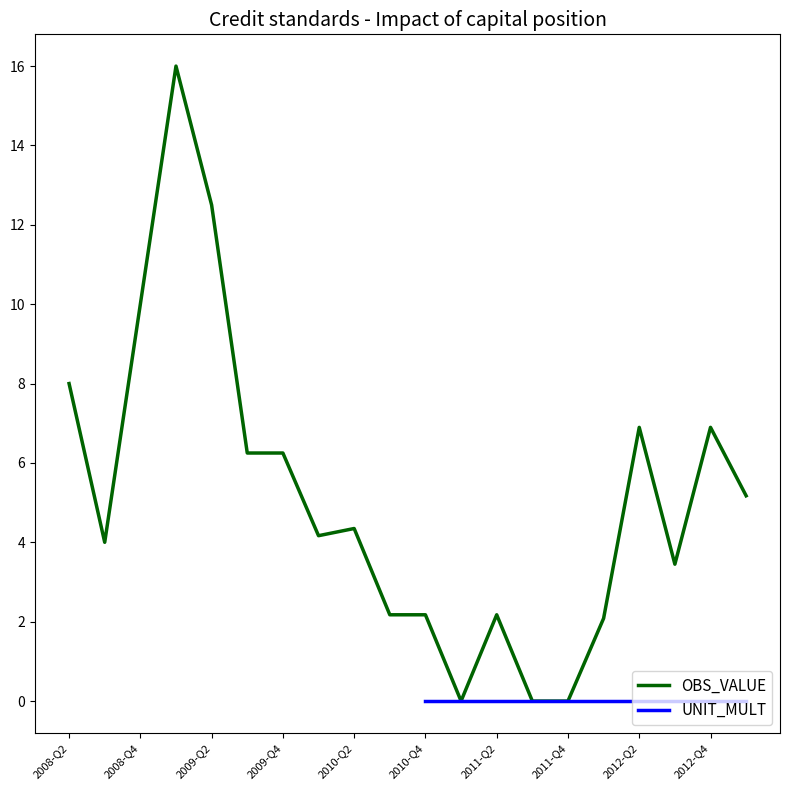

Reading left to right, extract all data points from this chart.

8.0	4.0	10.0	16.0	12.5	6.2	6.2	4.2	4.3	2.2	2.2	0.0	2.2	0.0	0.0	2.1	6.9	3.4	6.9	5.2